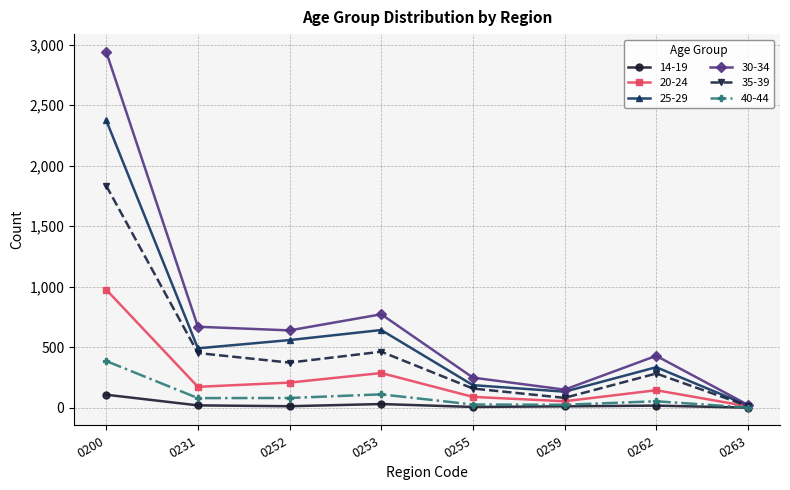

List the labels in order of 20-24 value, smallest first.

0263, 0259, 0255, 0262, 0231, 0252, 0253, 0200